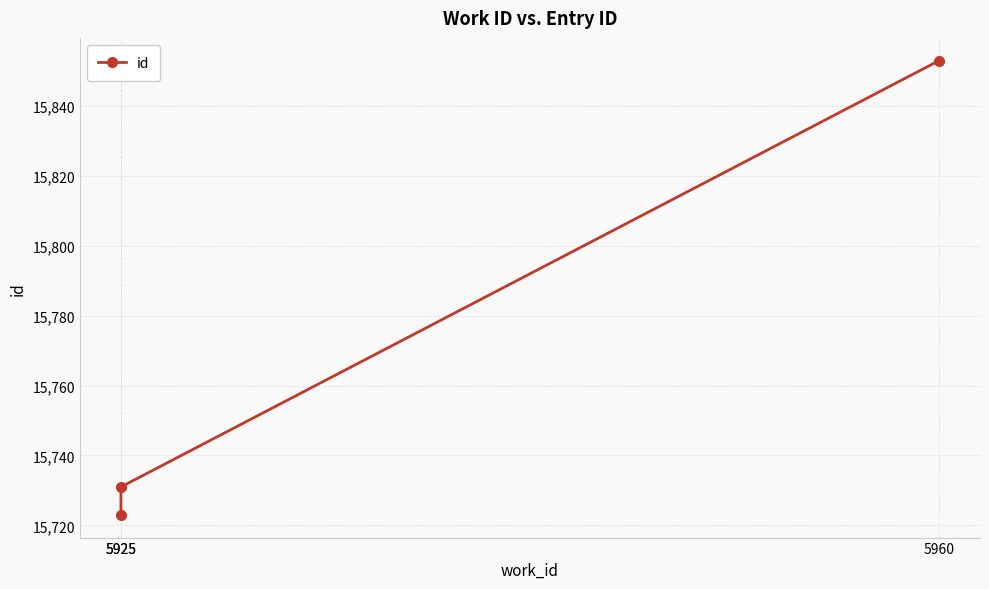

Count the number of data series in this chart.

1